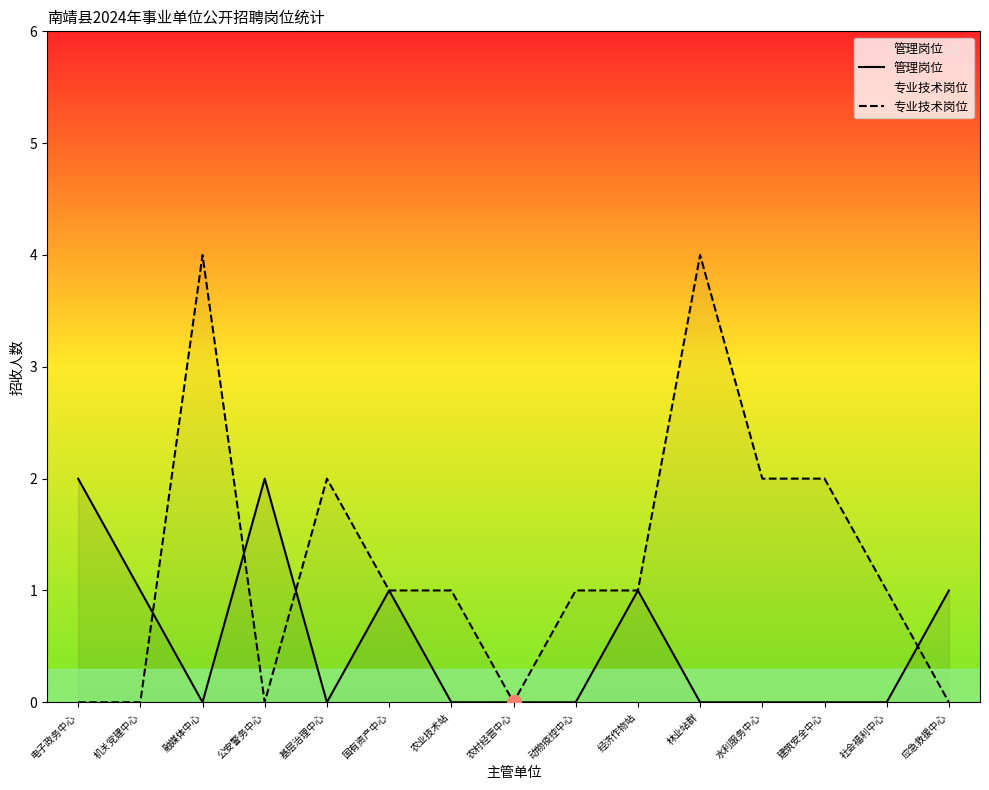

Between 国有资产中心 and 应急救援中心, which series saw the biggest shift?

专业技术岗位